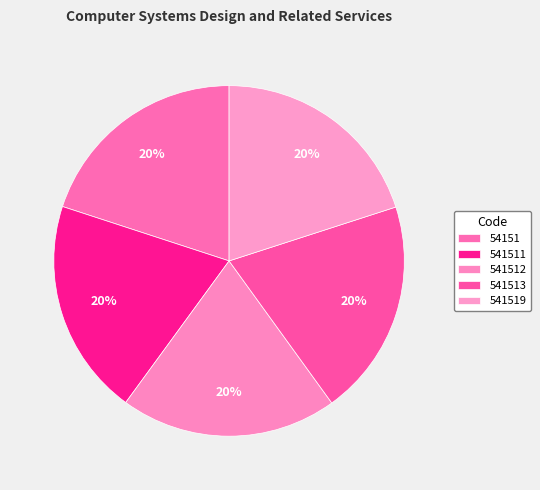

How many segments does this pie chart have?

5